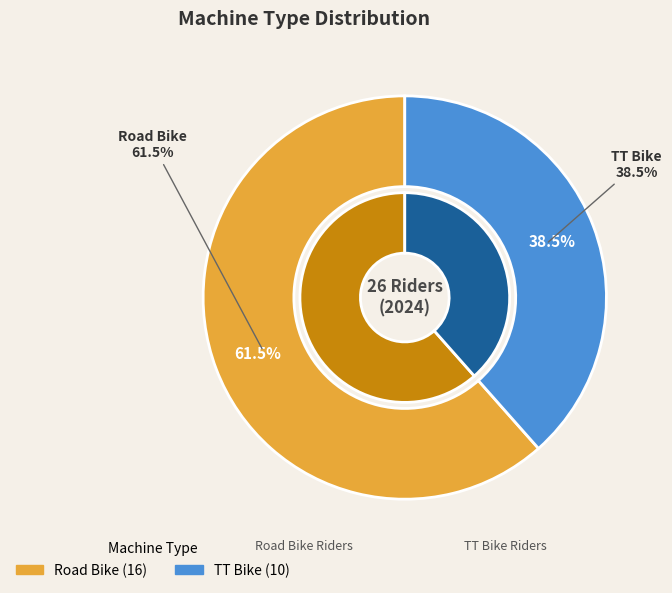

What is the total percentage of TT Bike and Road Bike?

100.0%